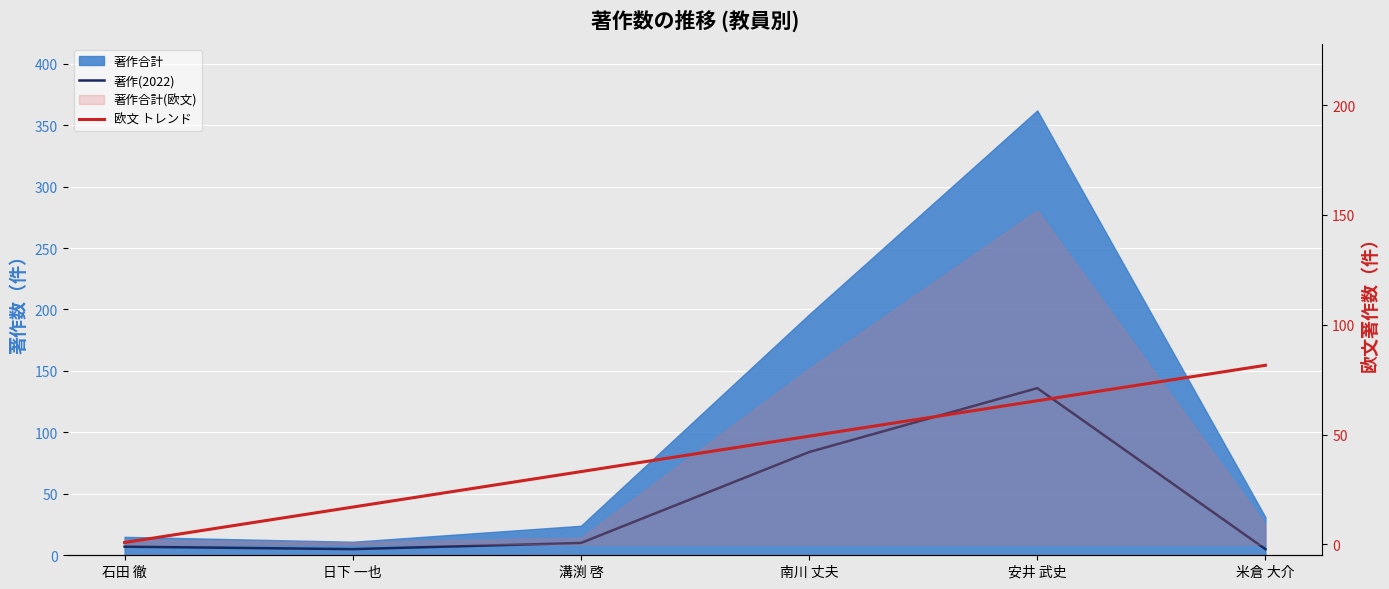

What is the total value across all series at 南川 丈夫?

133.2